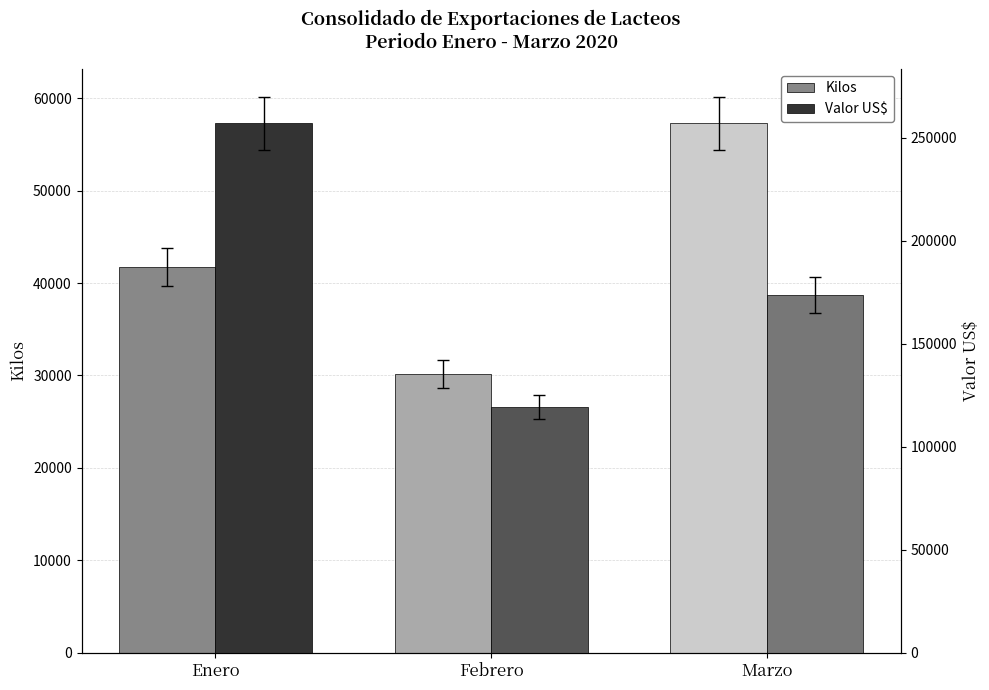

Which series has the largest total across all categories?

Valor US$